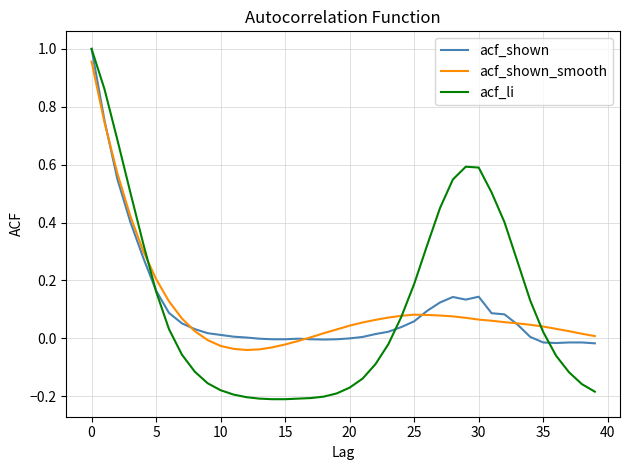

How many distinct data groups are displayed?

3